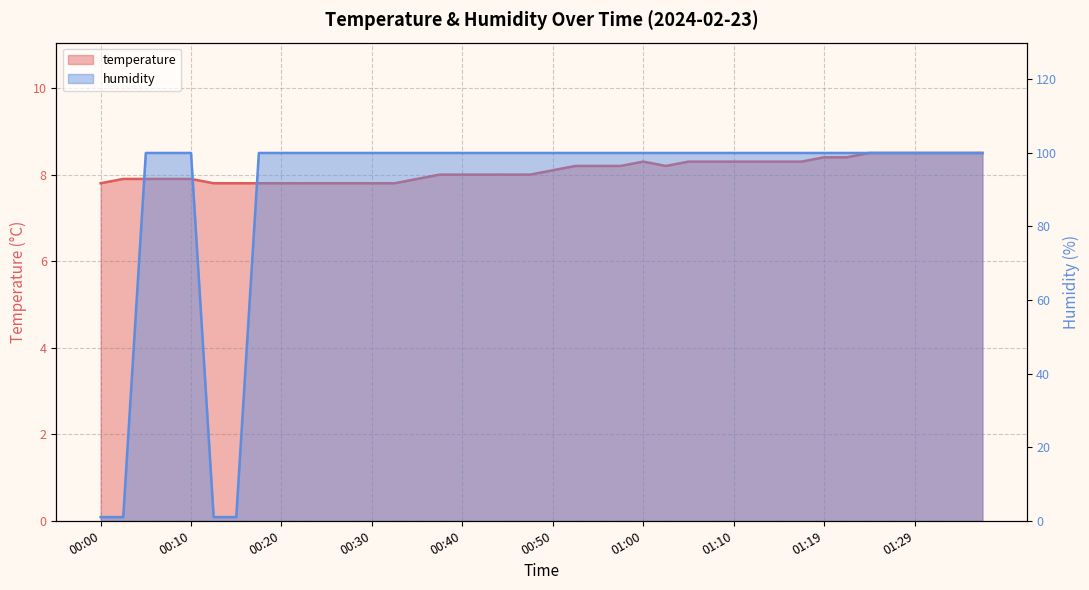

How many times do humidity and temperature cross each other?

3